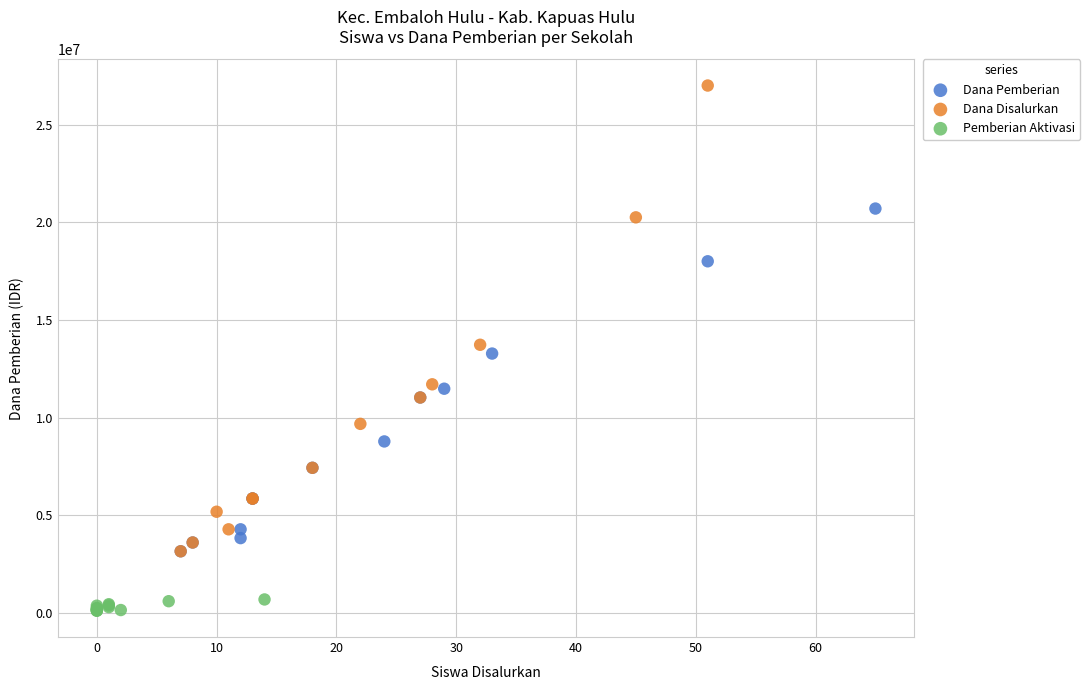

Which series reaches the maximum Y coordinate?

Dana Disalurkan